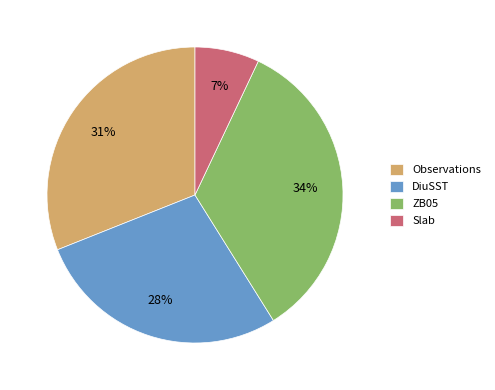

What is the largest slice in the pie chart?

ZB05